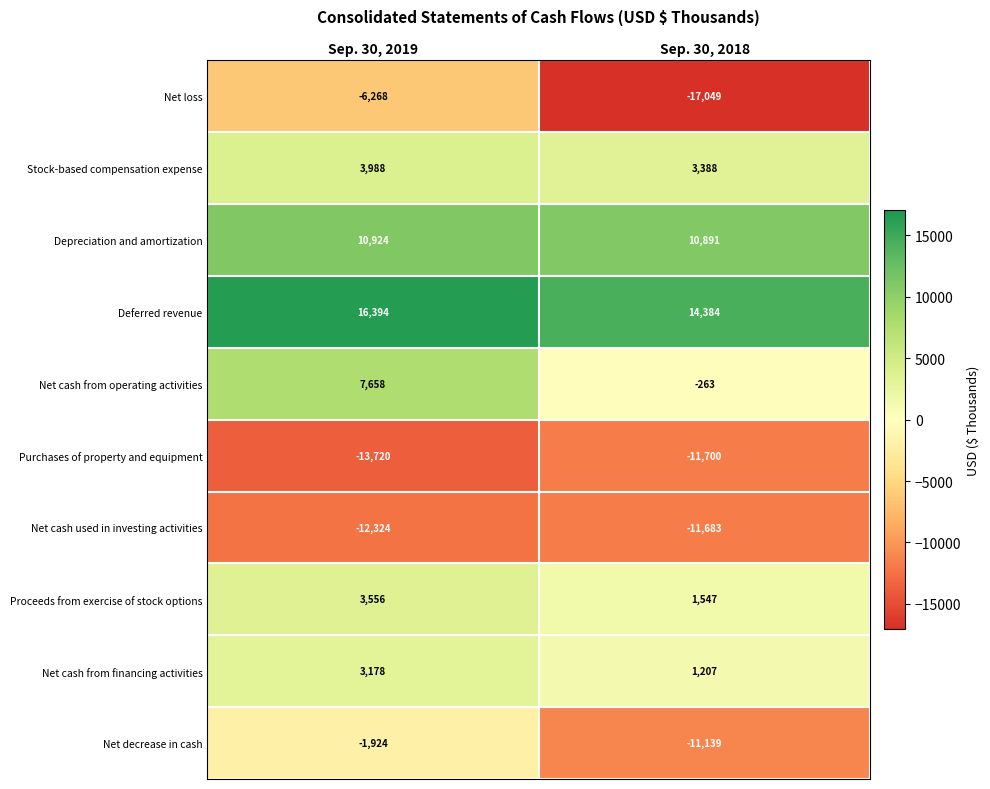

Which series has the widest spread of values?

Net loss